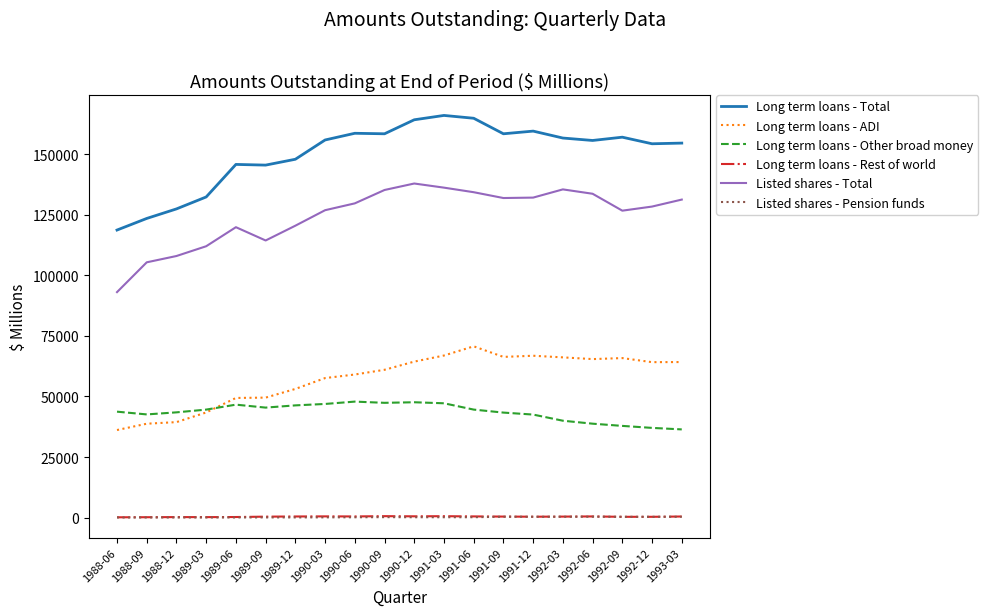

Is it true that Listed shares - Total equals 136235 at 1991-03?

True